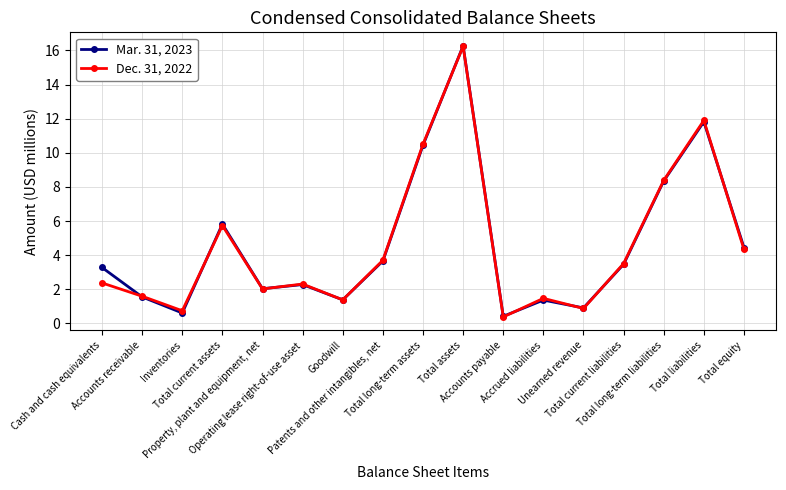

At which label is Mar. 31, 2023 closest to 8?

Total long-term liabilities